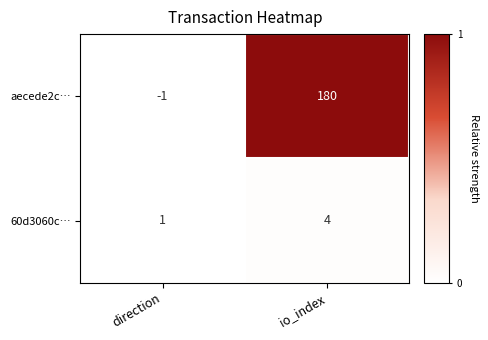

What is the sum of the aecede2c… values at direction and io_index?

179